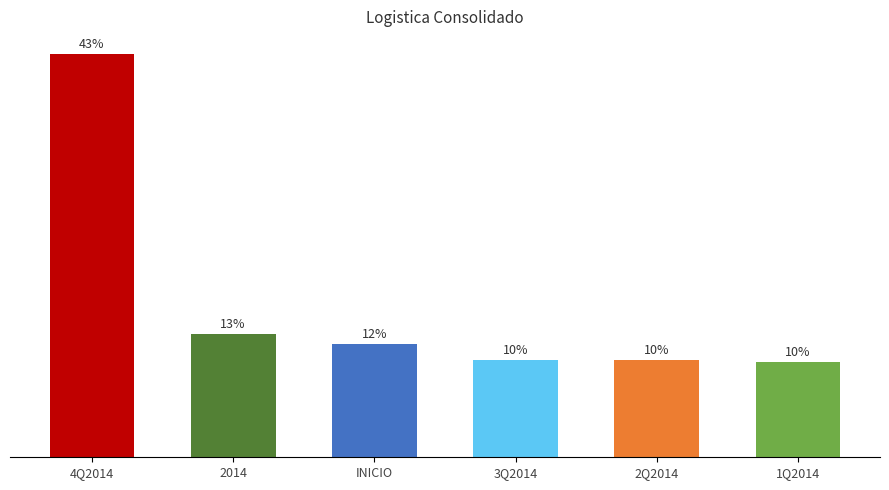

Are the bars horizontal?

No